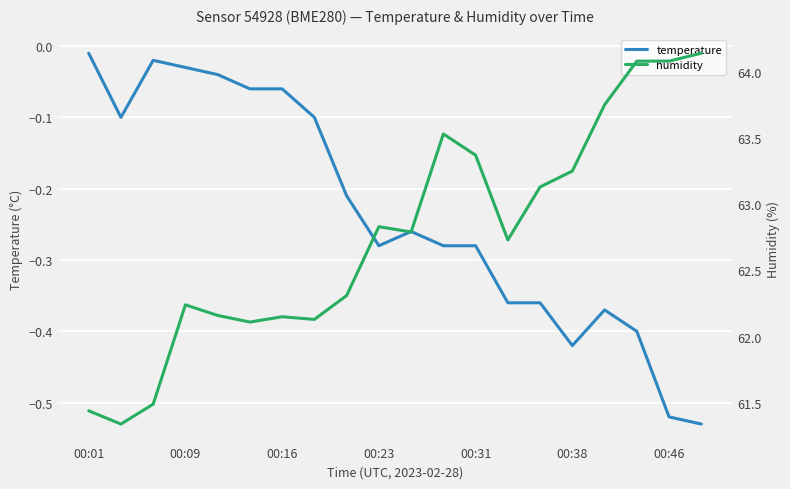

Is it true that temperature equals -0.9 at 00:46?

False